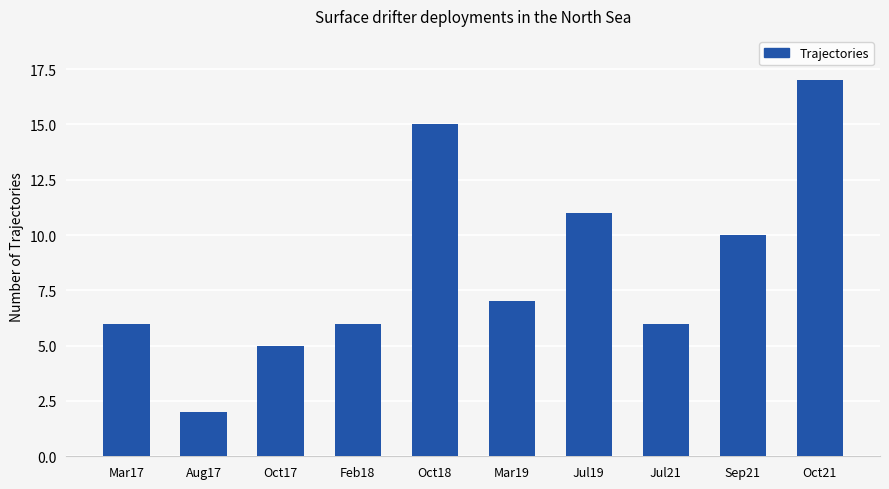

Which category has the lowest value across all series?

Aug17